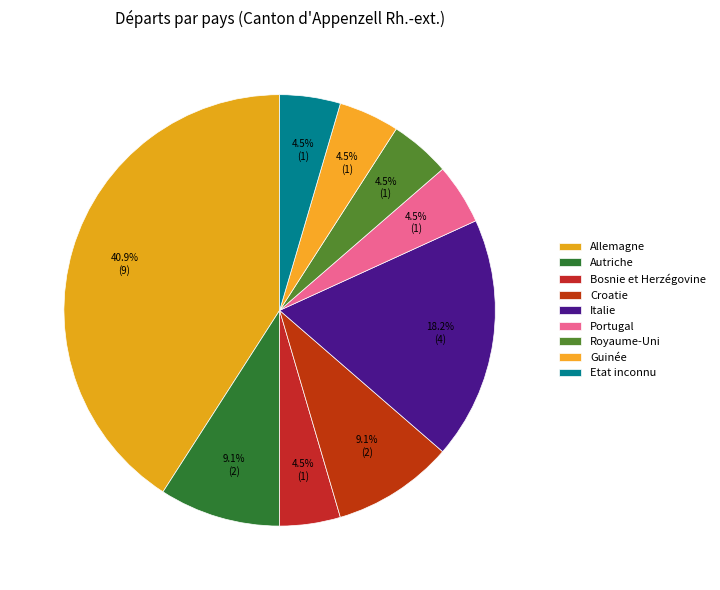

True or false: Etat inconnu accounts for 14% of the total.

False